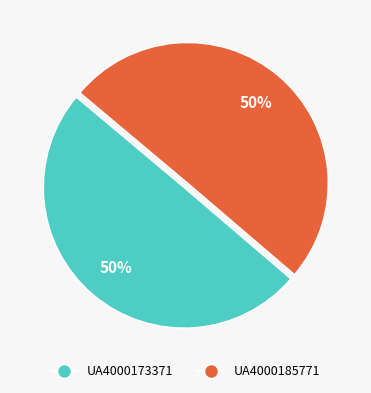

Combined, do UA4000173371 and UA4000185771 account for over 50%?

Yes